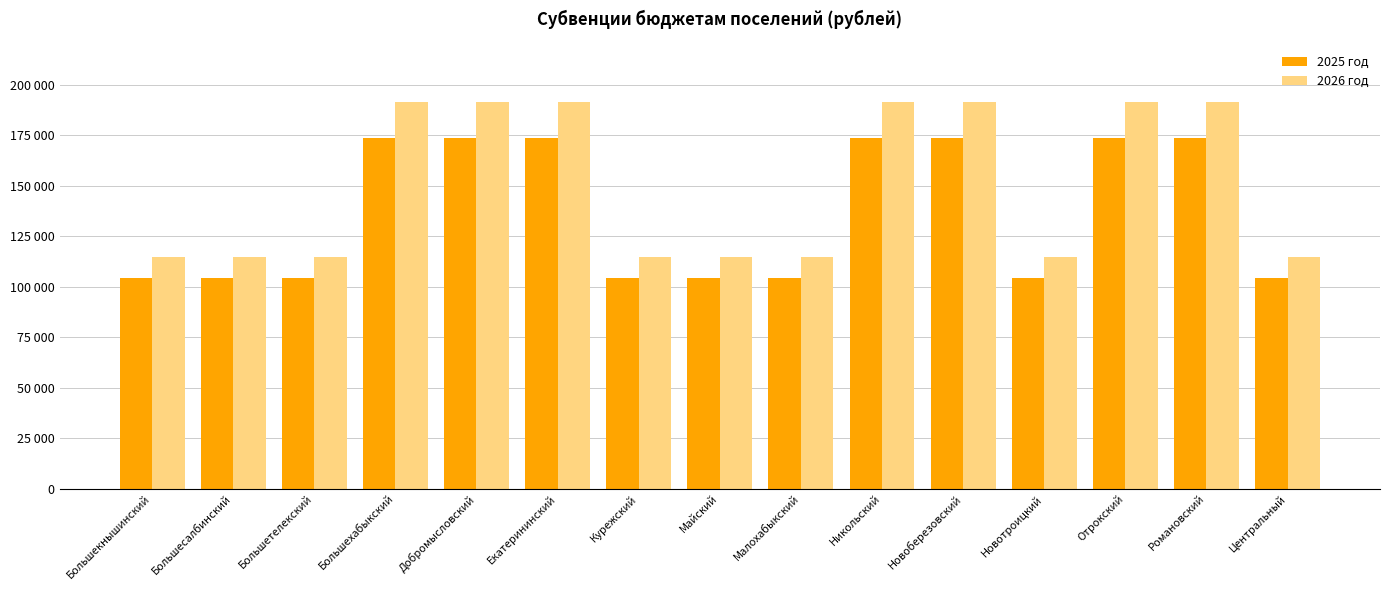

What is the label of the 3rd bar from the left?

Большетелекский